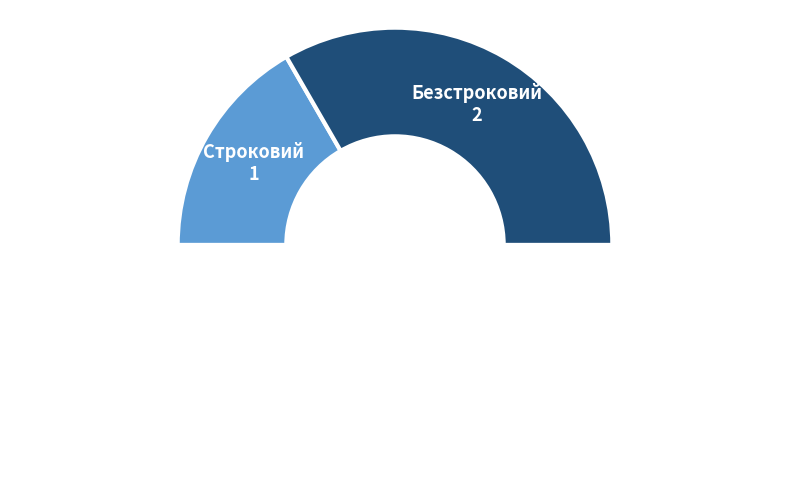

Count the number of slices in the pie.

3